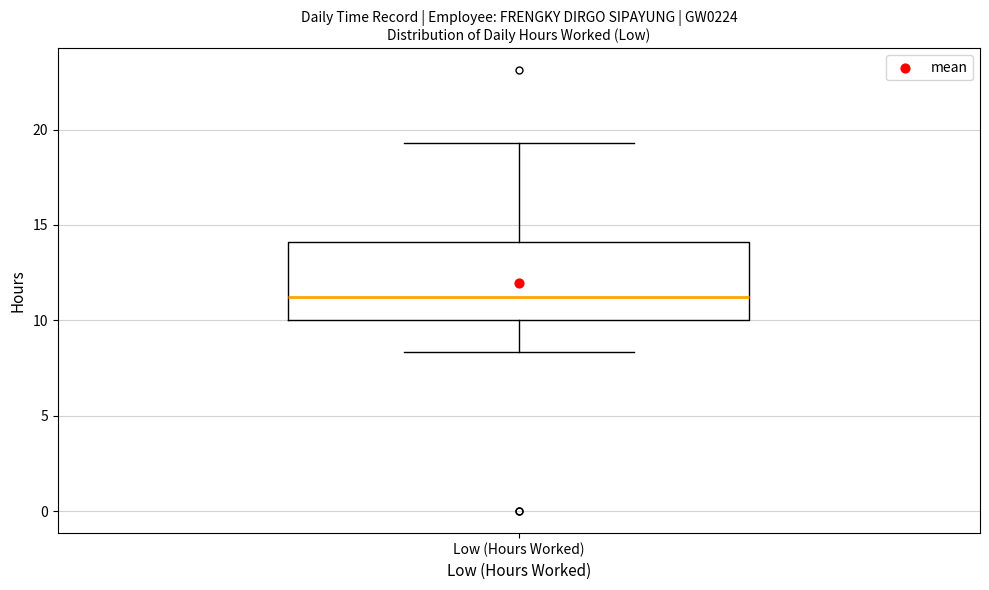

Transcribe this box plot: give where the median line is, the range the box spans, and where the two whiskers end, as read against the y-axis. The values are not printed on the chart, so give them approximately, as read against the axis.

median 11.0, box 10.0 to 14.0, whiskers 8.5 to 19.5